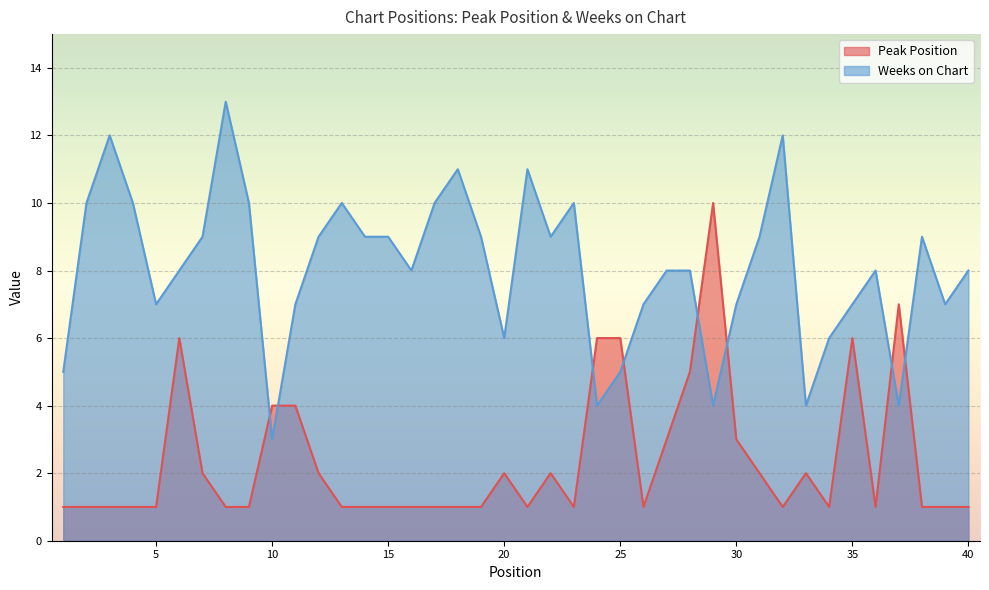

Where do Weeks on Chart and Peak Position first cross each other?

9 and 10